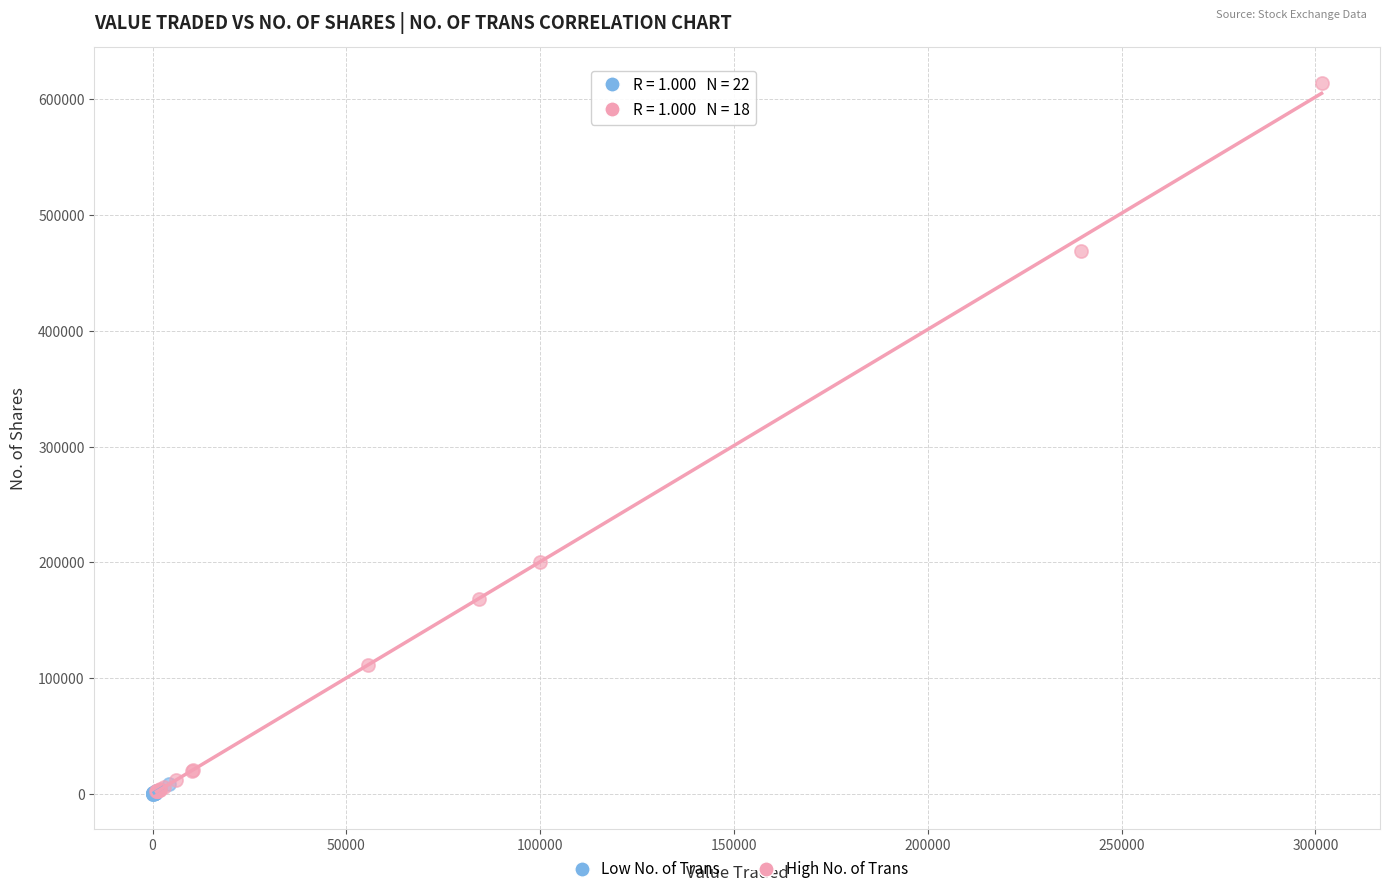

Which series contains the highest Y value?

High No. of Trans